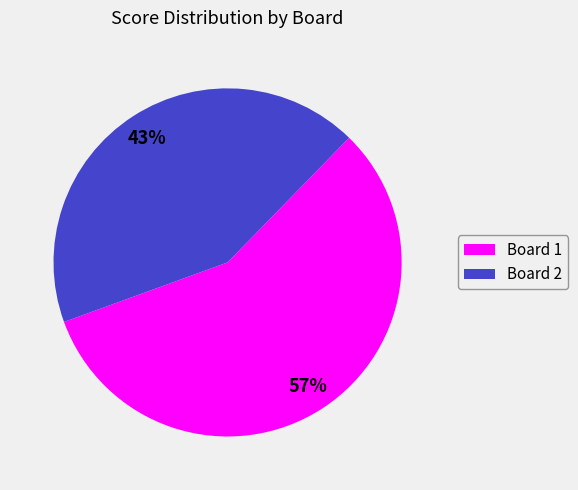

To the nearest percent, what is the combined percentage of Board 2 and Board 1?

100%